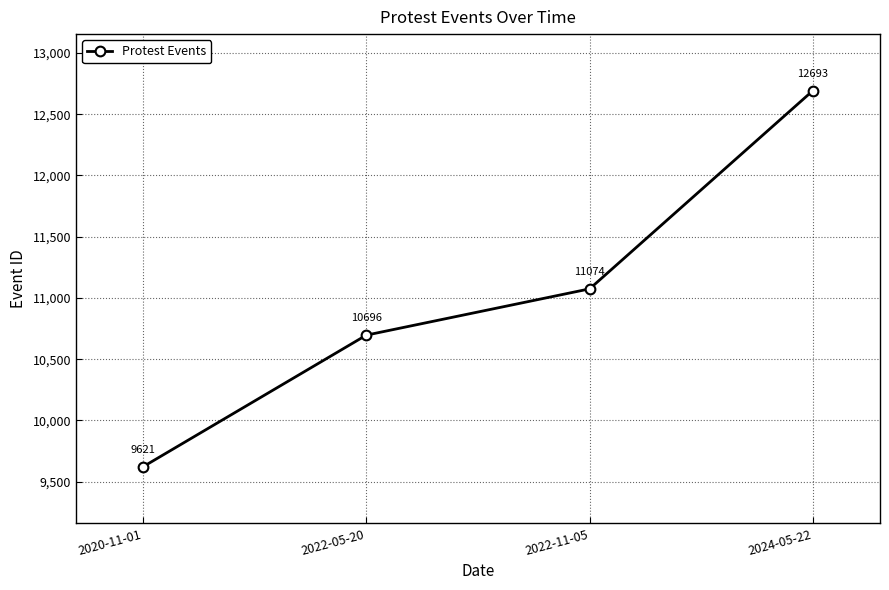

Is this an area chart (filled region under the line)?

No